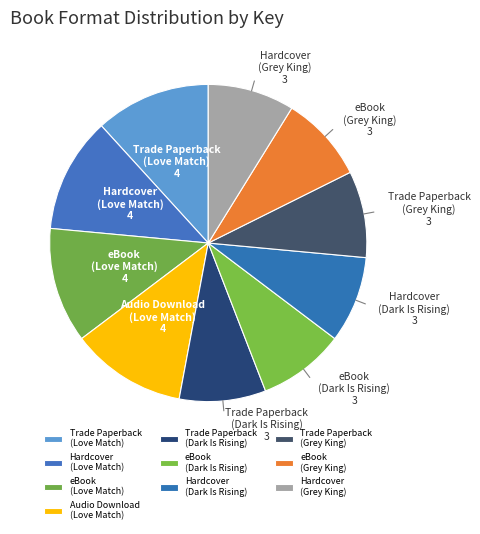

Does eBook (Grey King) account for over 50% of the chart?

No